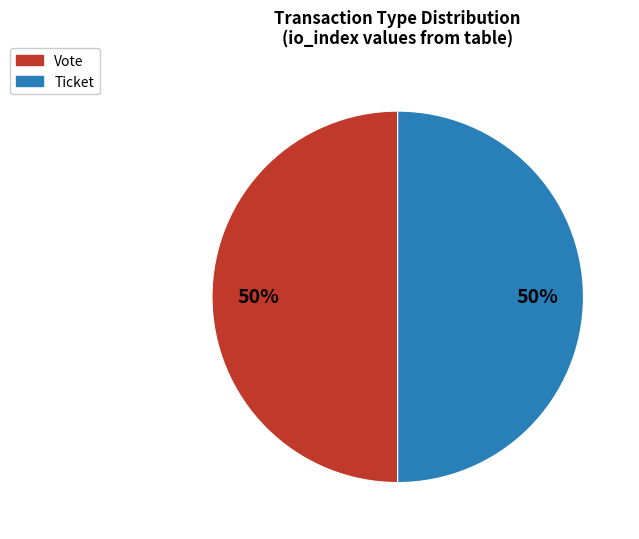

To the nearest percent, what is the average slice percentage?

50%